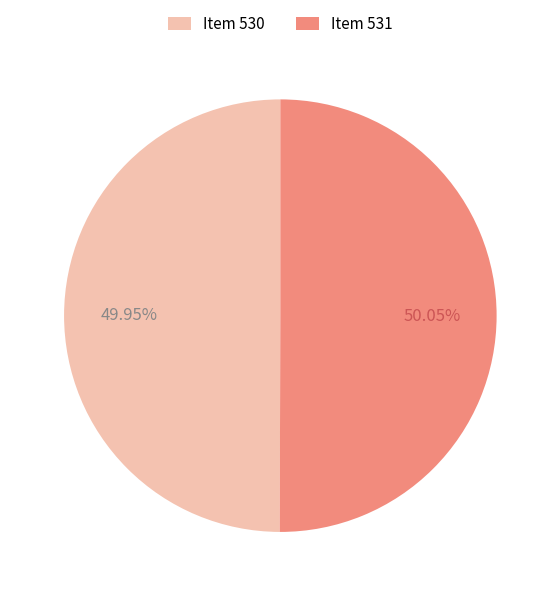

Is the sum of Item 530 and Item 531 greater than half?

Yes